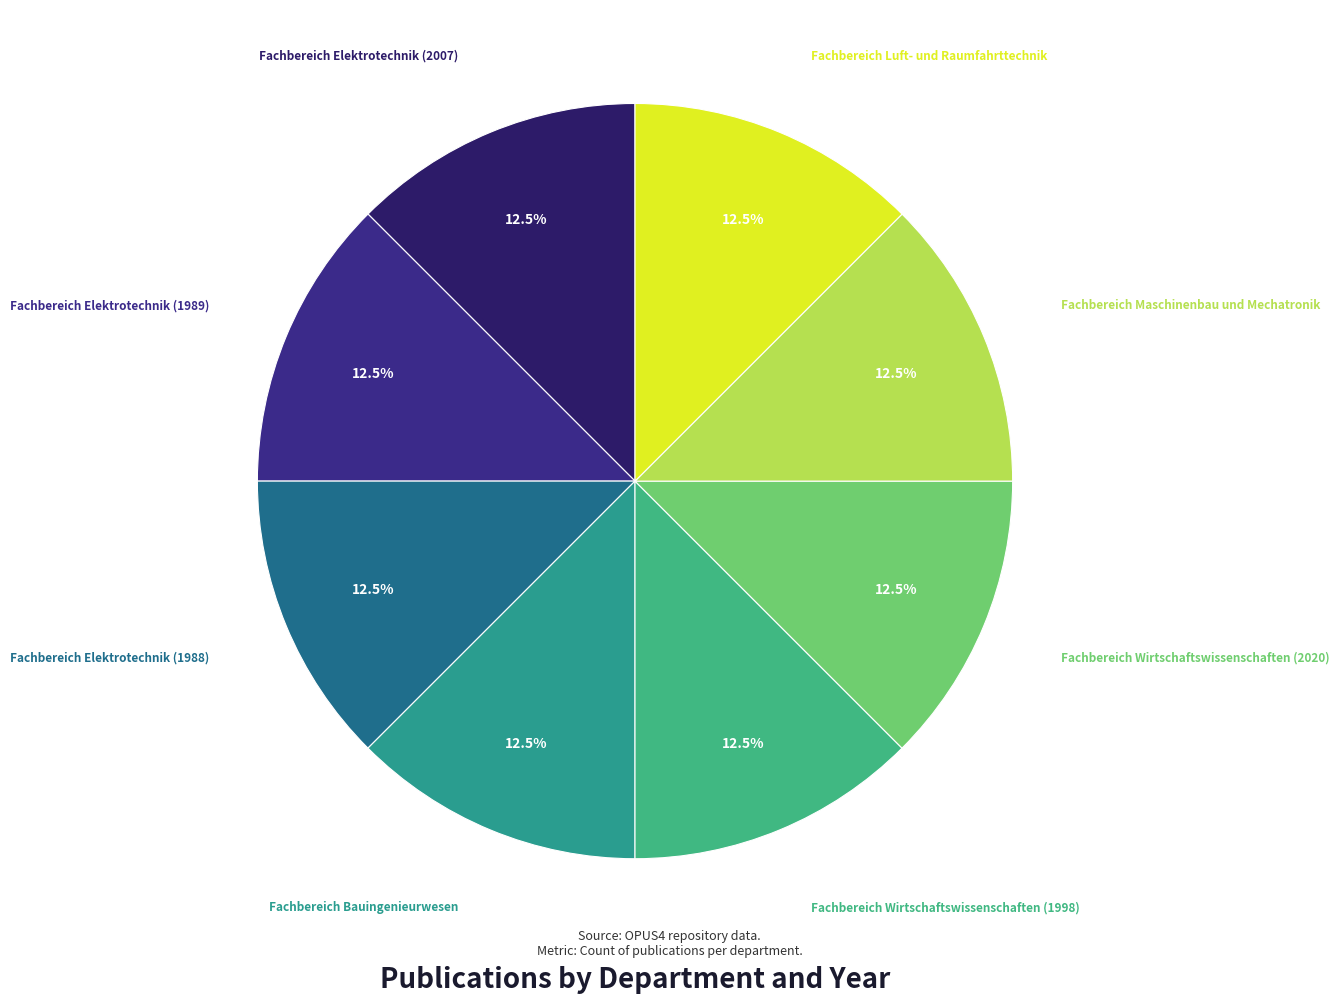

Count the number of slices in the pie.

8